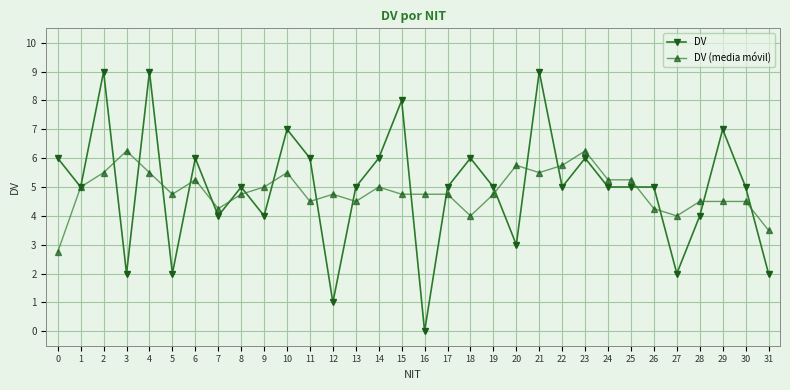

At 15, list the series in order from largest to smallest.

DV, DV (media móvil)